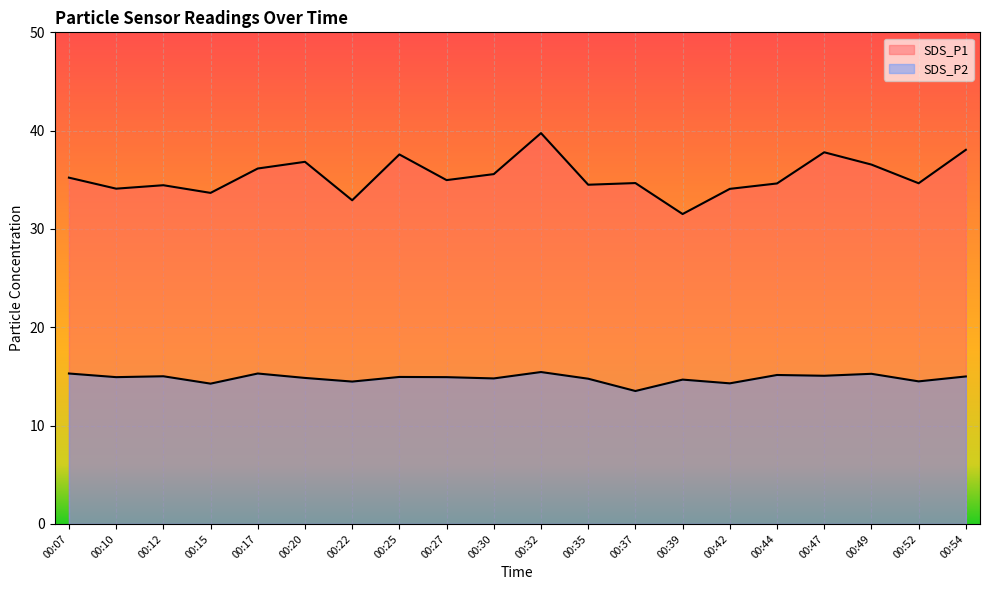

What is the difference between the SDS_P1 values at 00:47 and 00:44?

3.2